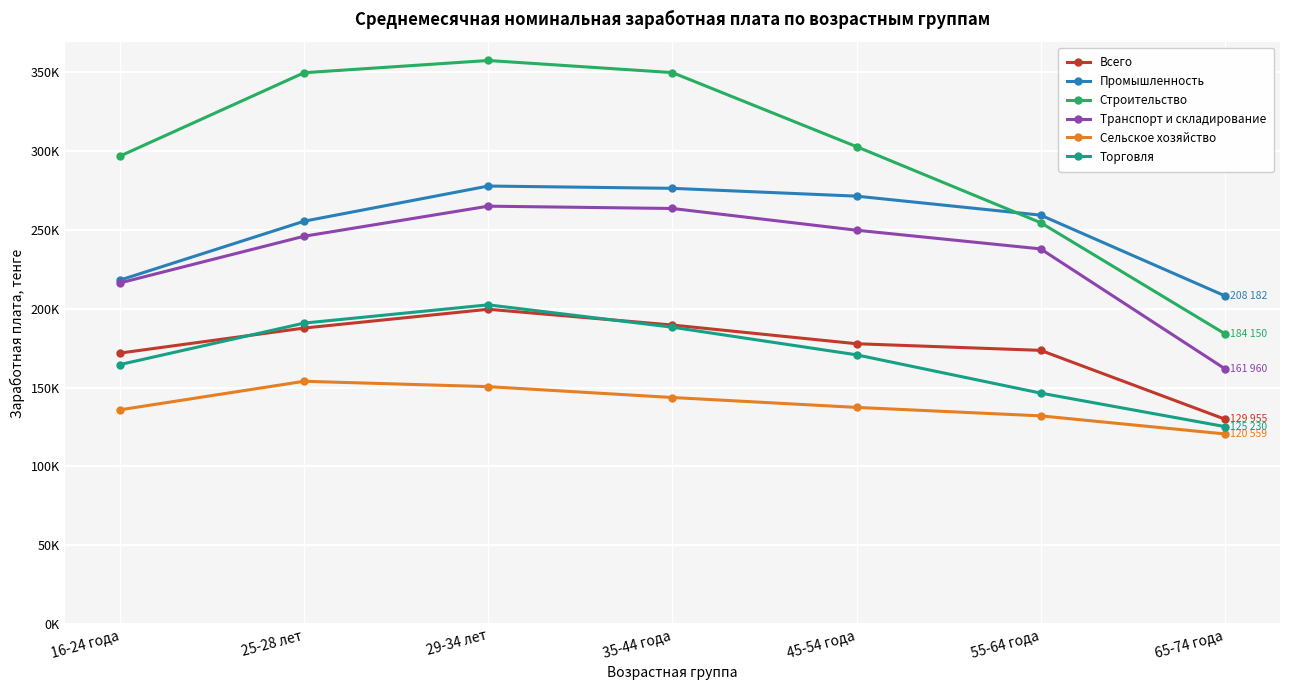

Rank the categories by Строительство value from lowest to highest.

65-74 года, 55-64 года, 16-24 года, 45-54 года, 25-28 лет, 35-44 года, 29-34 лет